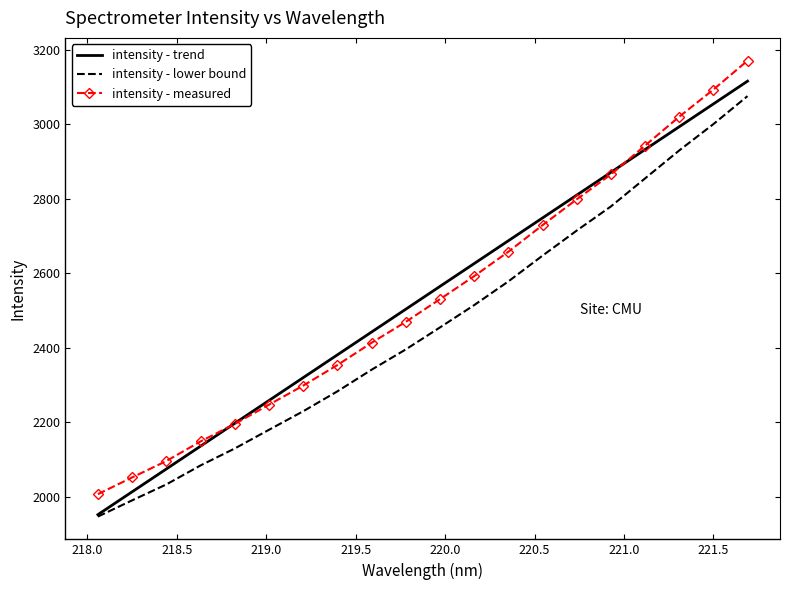

List the labels in order of value, smallest first.

218.0596, 218.2508, 218.442, 218.6332, 218.8244, 219.0156, 219.2067, 219.3979, 219.589, 219.7801, 219.9712, 220.1623, 220.3533, 220.5444, 220.7354, 220.9264, 221.1174, 221.3083, 221.4993, 221.6902